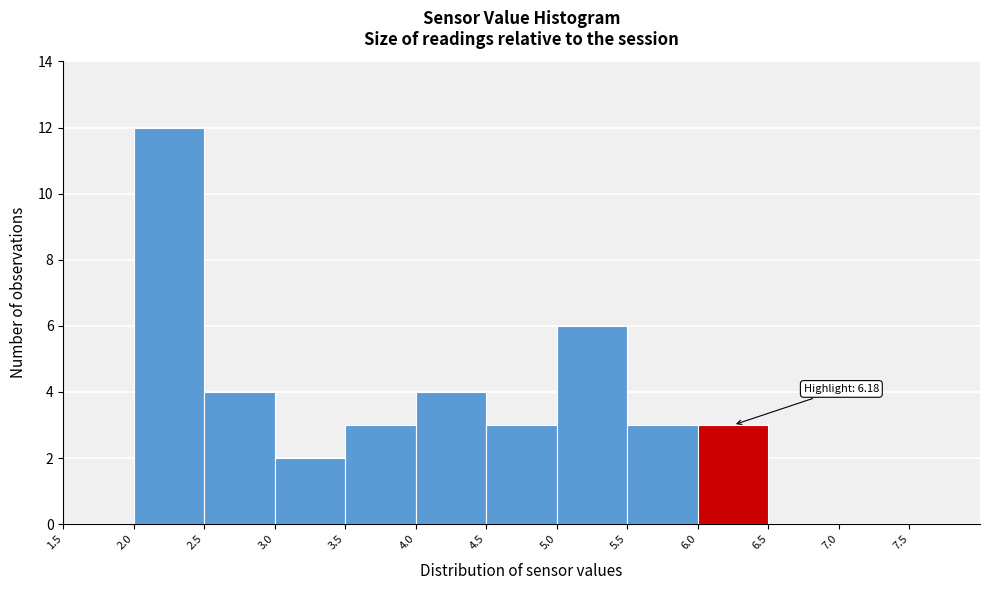

Over which range of the x-axis is the bar tallest?

2.0 to 2.5